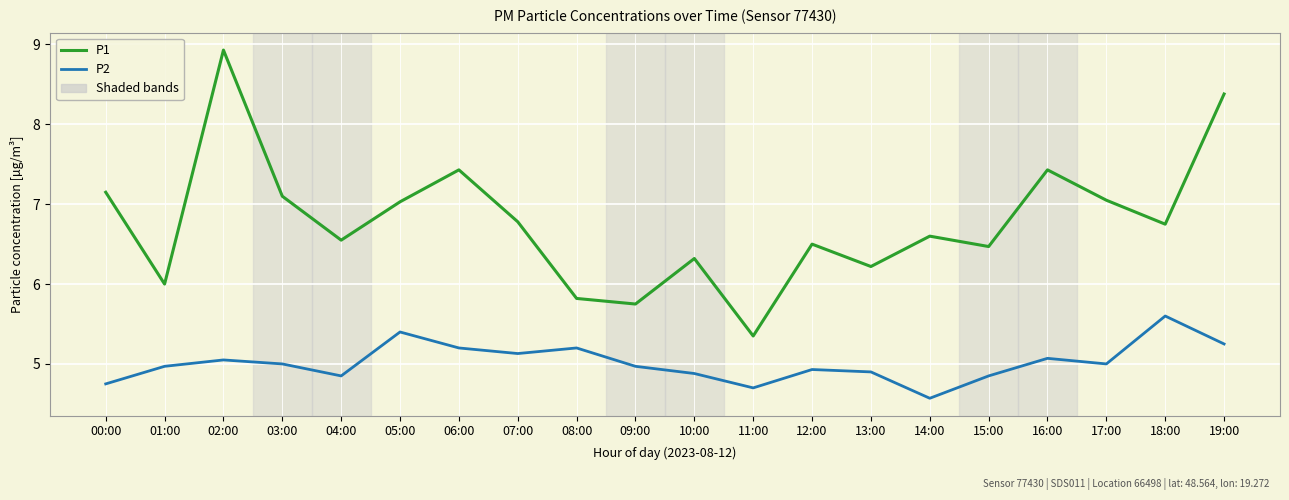

List the series in order of their overall mean, highest first.

P1, P2